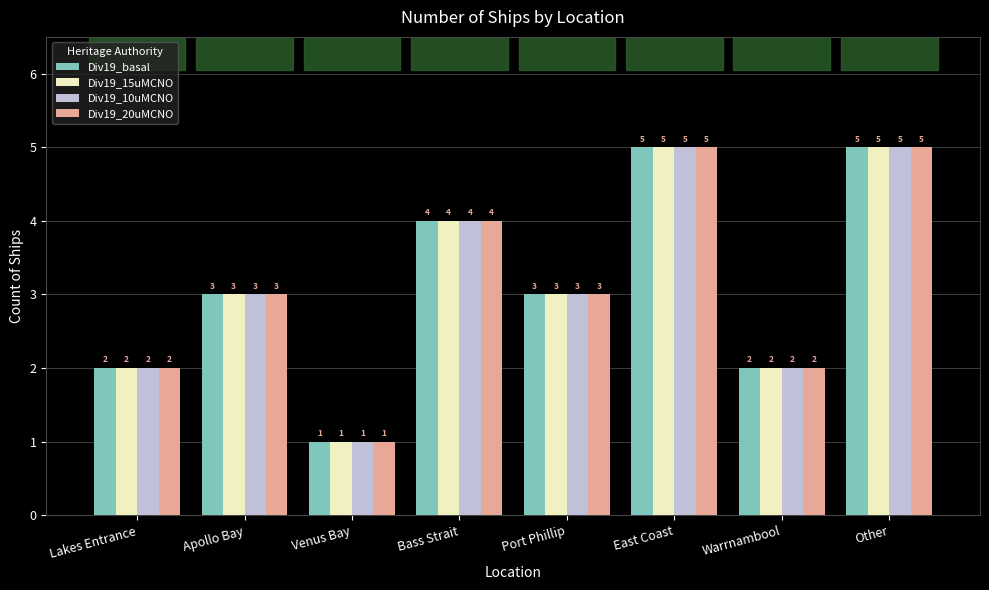

How many Div19_basal values are between 2 and 5?

7